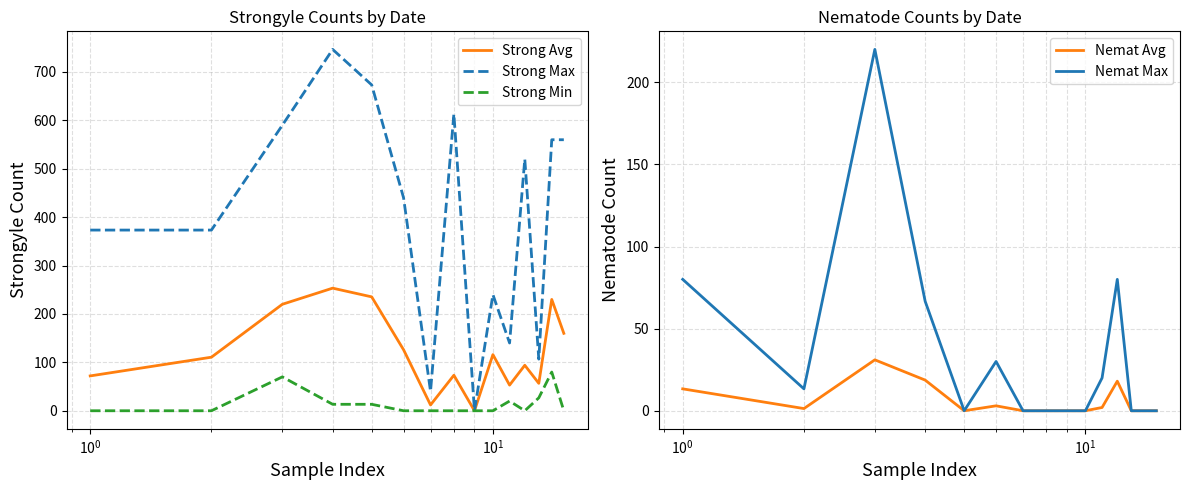

What is the highest value of the Strong Max series?

746.7